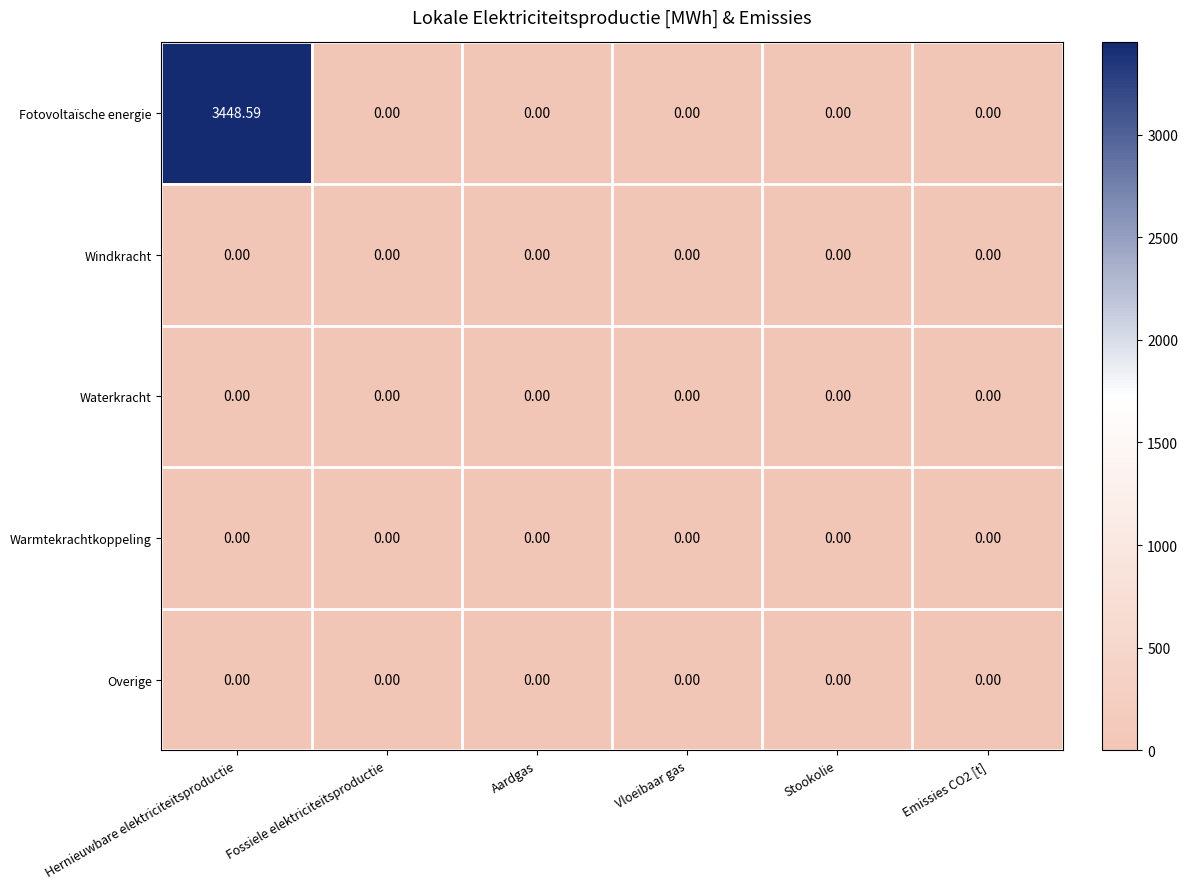

Which series changed the most between Hernieuwbare elektriciteitsproductie and Stookolie?

Fotovoltaïsche energie